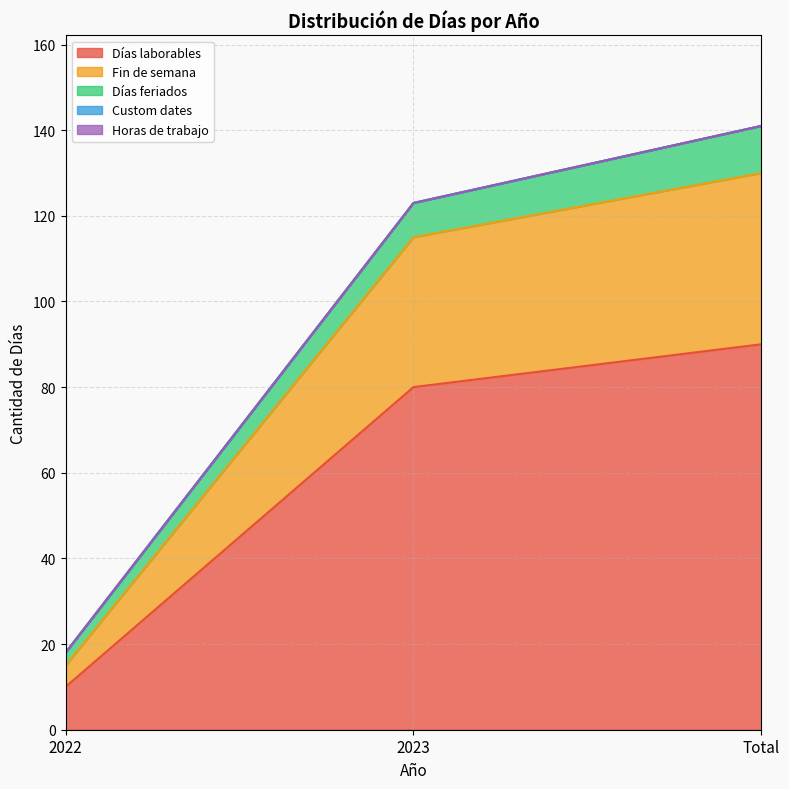

What are all the series names shown in the legend?

Días laborables, Fin de semana, Días feriados, Custom dates, Horas de trabajo